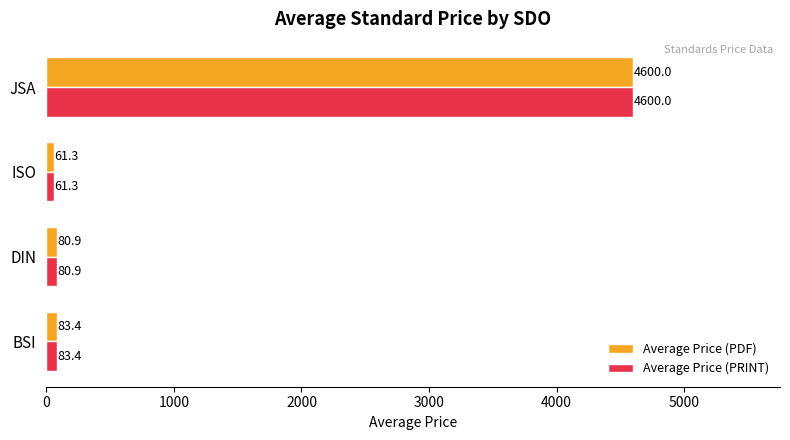

At how many categories does at least one series exceed 1567?

1